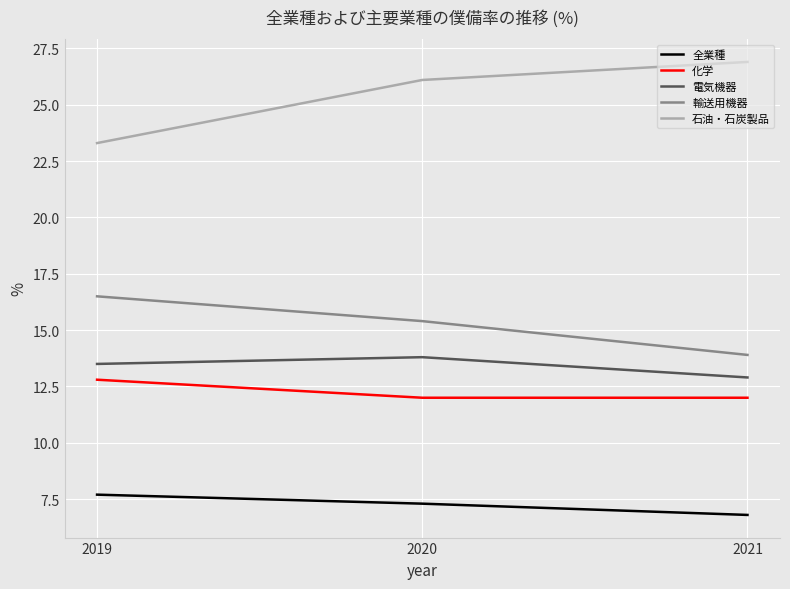

What is the difference between the 全業種 values at 2021 and 2020?

0.5